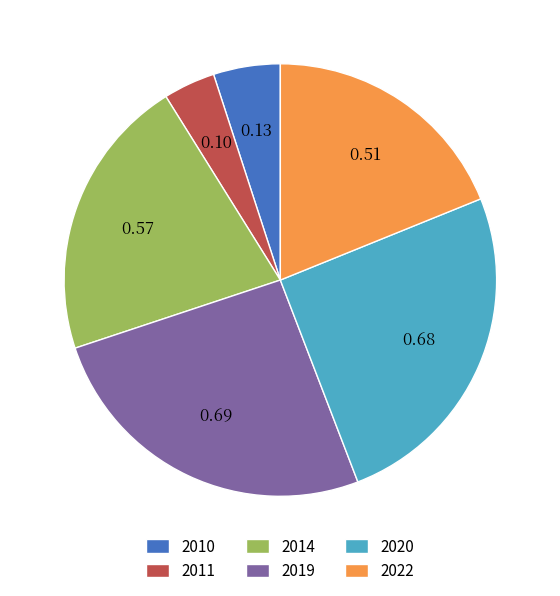

Is 2014 the majority of the pie?

No